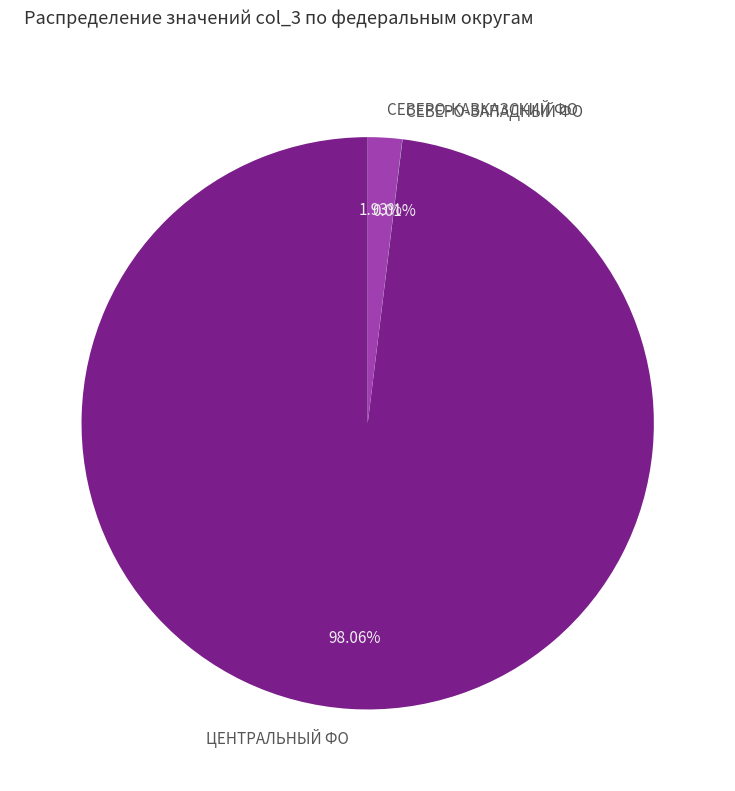

Which slice represents more than half of the pie?

ЦЕНТРАЛЬНЫЙ ФО